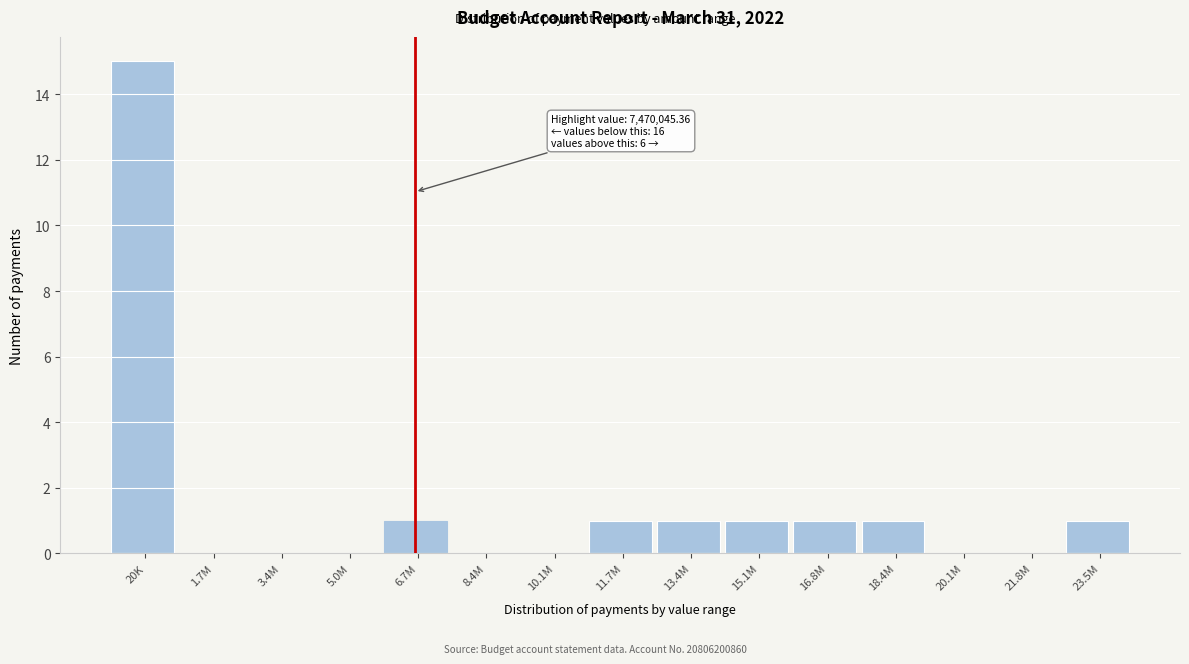

Reading left to right, list all the values displayed in this chart.

20K=15	1.7M=0	3.4M=0	5.0M=0	6.7M=1	8.4M=0	10.1M=0	11.7M=1	13.4M=1	15.1M=1	16.8M=1	18.4M=1	20.1M=0	21.8M=0	23.5M=1